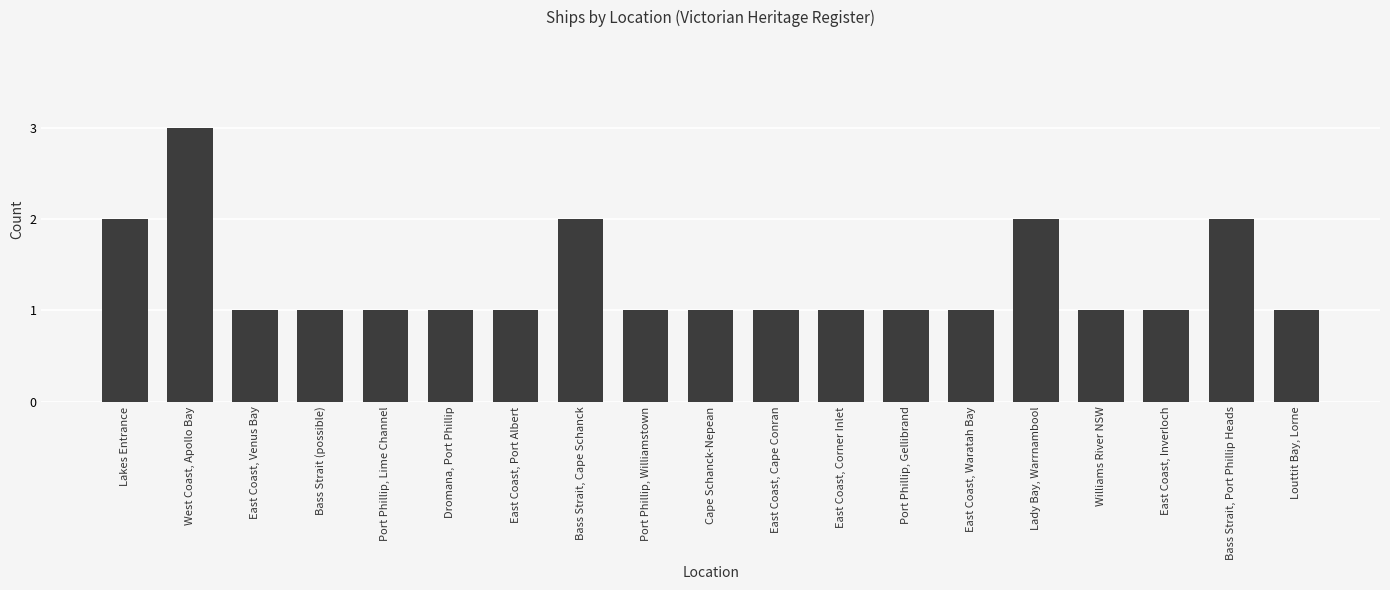

What is the maximum value shown in the chart?

3